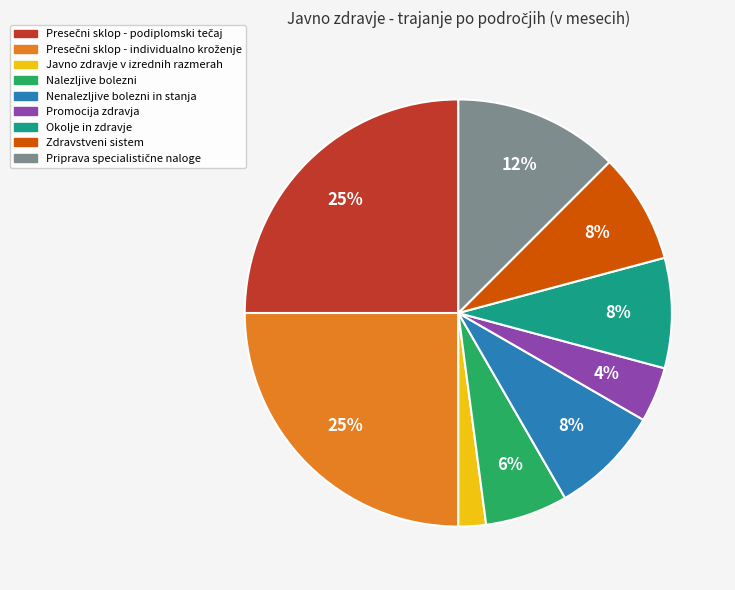

To the nearest percent, what portion does Zdravstveni sistem represent?

8%